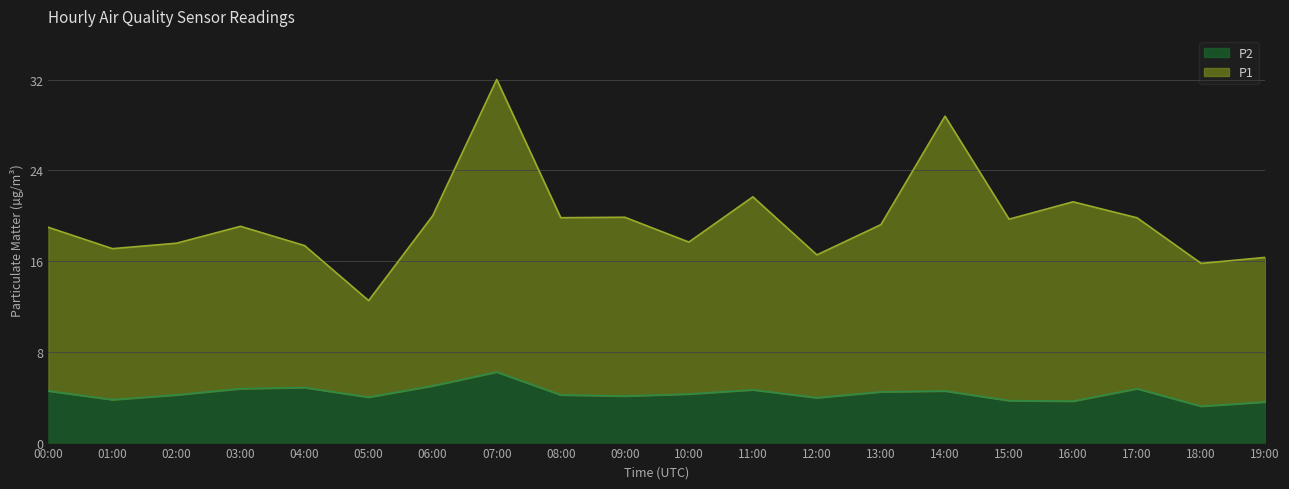

Which category has the highest value across all series?

07:00